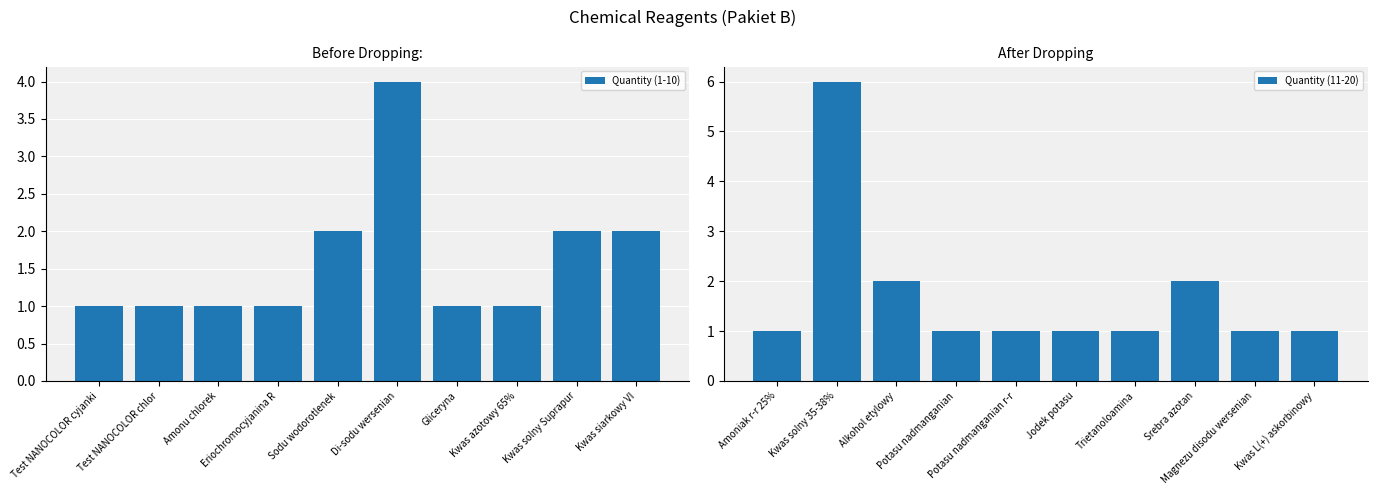

How many Quantity (1-10) values are between 1 and 2?

9